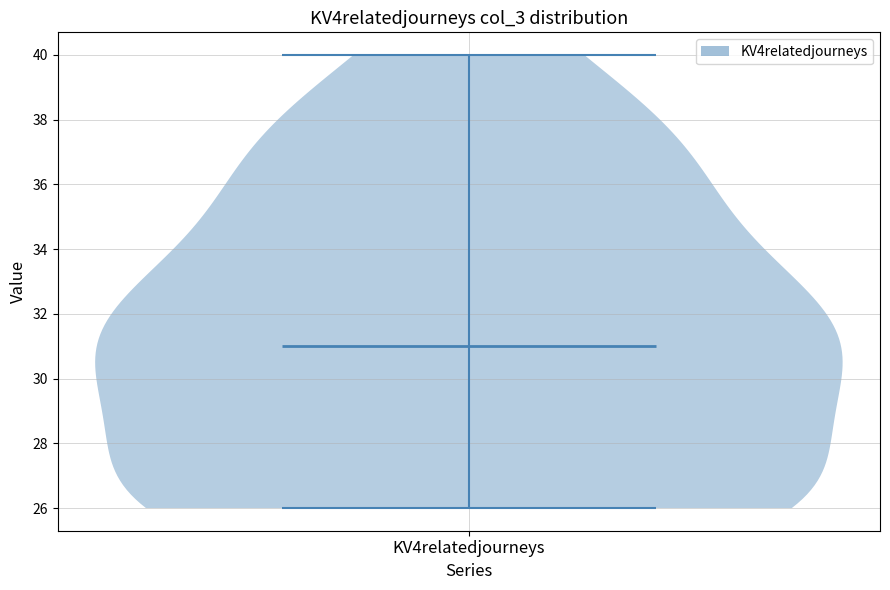

Read this violin plot against the y-axis: where its median line is, and the lowest and highest points the violin reaches. The values are not printed on the chart, so give them approximately, as read against the axis.

median line 31, lowest point 26, highest point 40